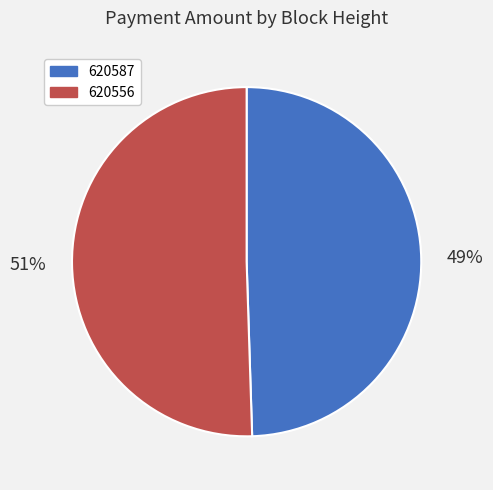

To the nearest percent, what is the combined percentage of 620556 and 620587?

100%